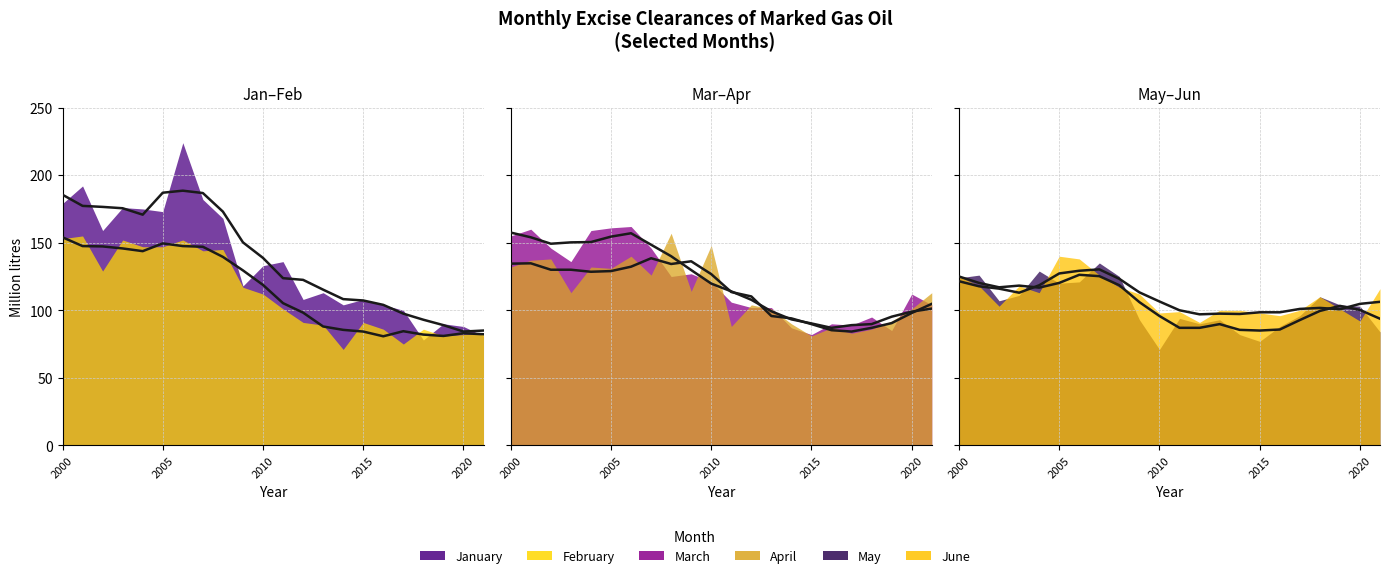

How many values in the June series exceed 110?

10